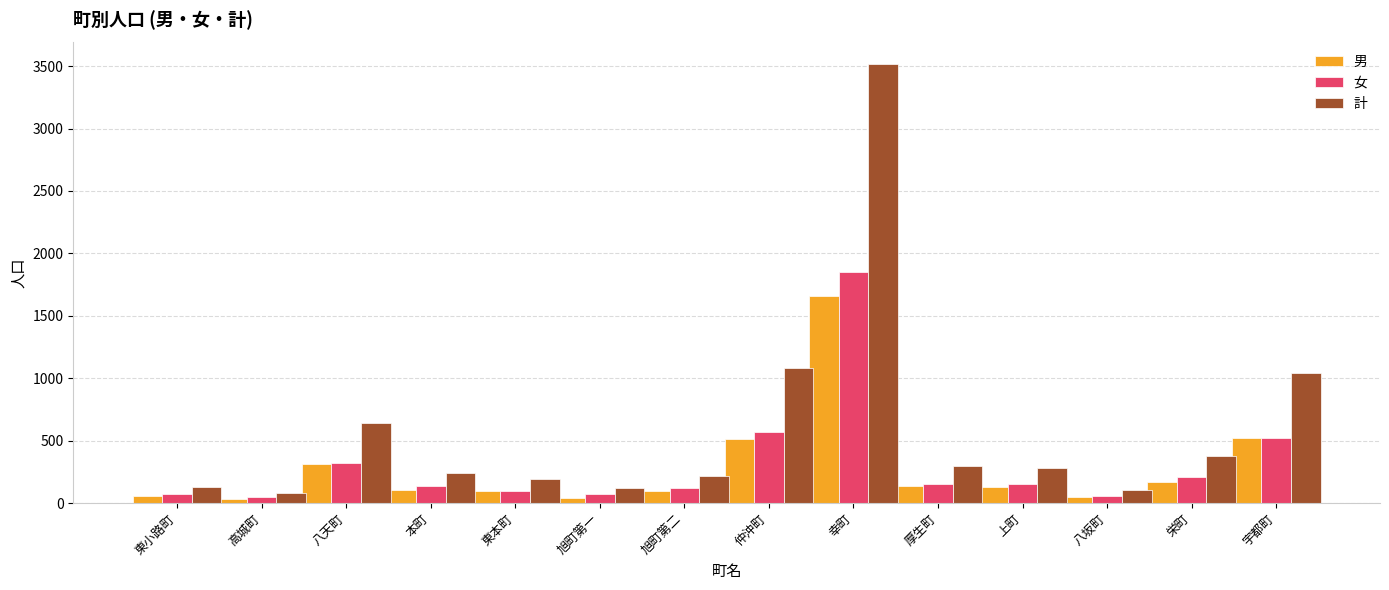

What are all the series names shown in the legend?

男, 女, 計